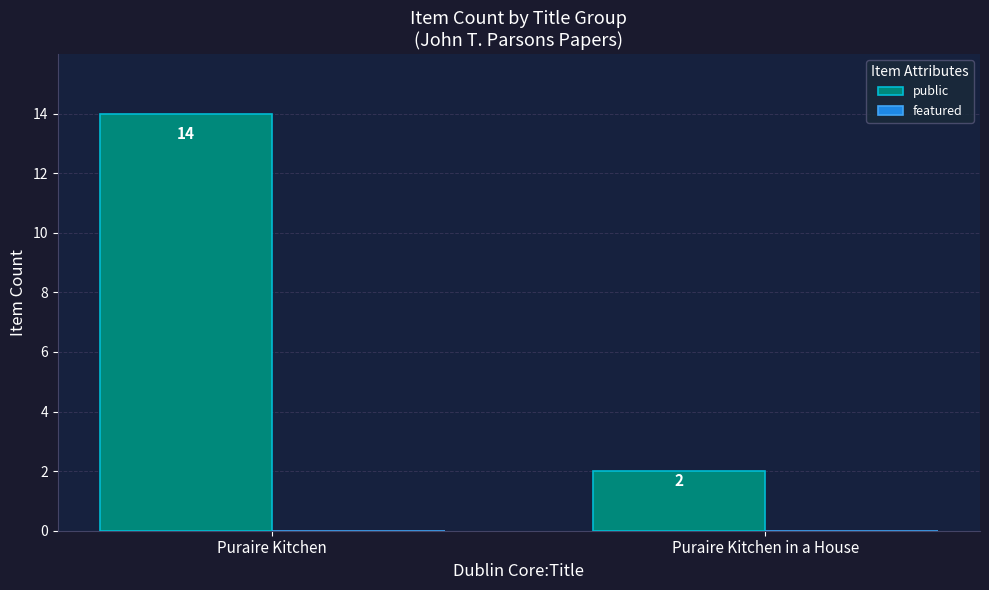

What is the average value?

8